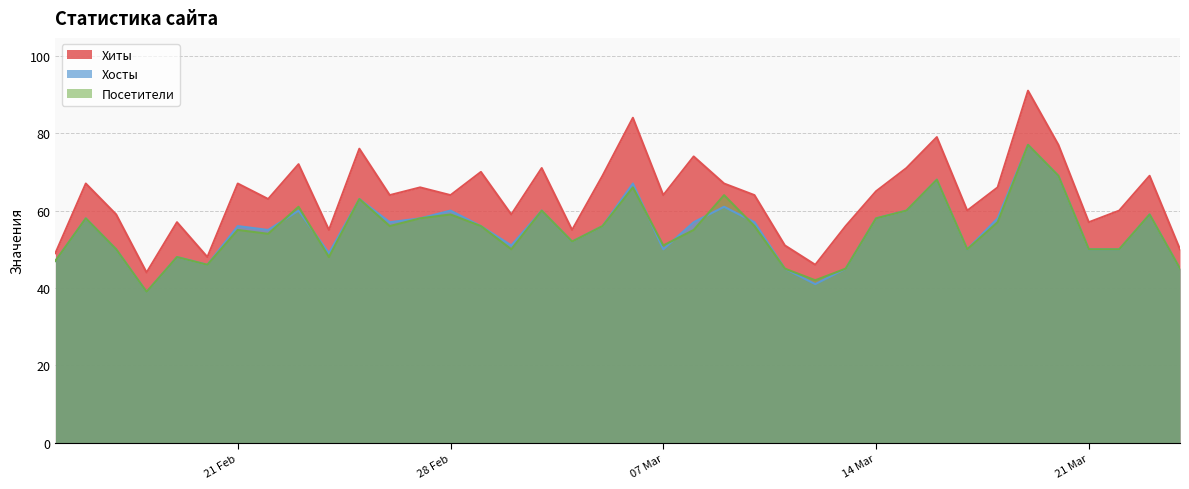

What is the minimum value shown in the chart?

39